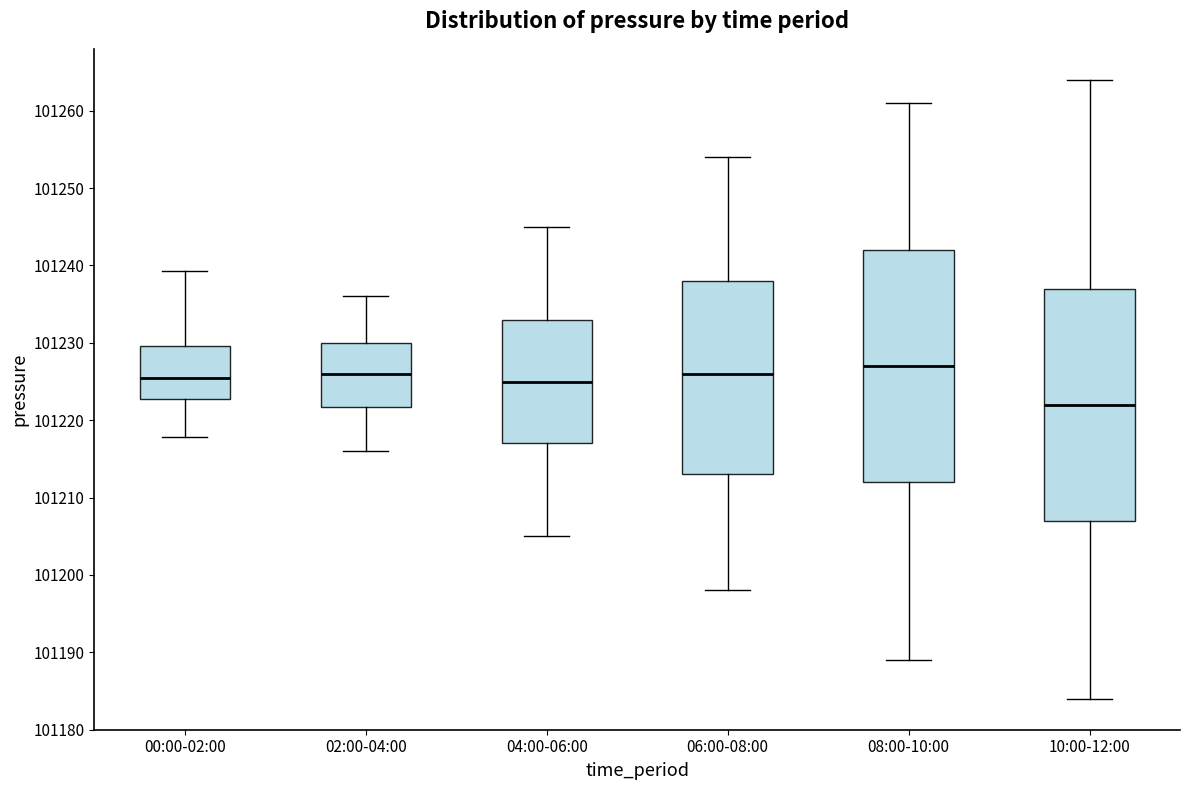

Reading left to right, read every box against the y-axis: the position of its median line, the range the box covers, and the ends of its whiskers. The values are not printed on the chart, so give them approximately, as read against the axis.

00:00-02:00: median 101225, box 101223 to 101230, whiskers 101218 to 101239
02:00-04:00: median 101226, box 101222 to 101230, whiskers 101216 to 101236
04:00-06:00: median 101225, box 101217 to 101233, whiskers 101205 to 101245
06:00-08:00: median 101226, box 101213 to 101238, whiskers 101198 to 101254
08:00-10:00: median 101227, box 101212 to 101242, whiskers 101189 to 101261
10:00-12:00: median 101222, box 101207 to 101237, whiskers 101184 to 101264